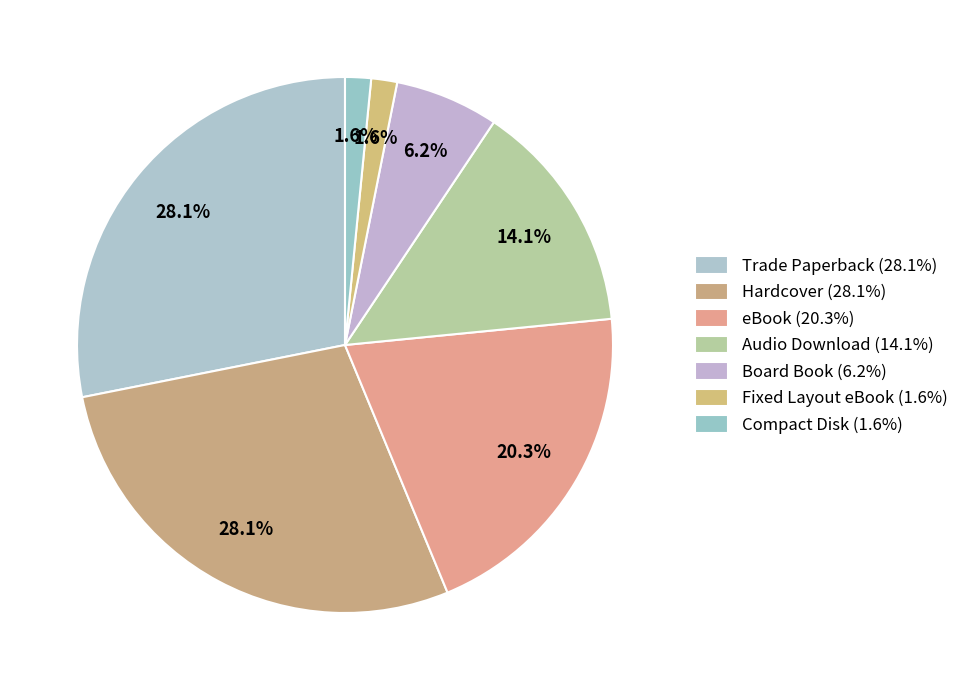

How many slices are in this pie chart?

7